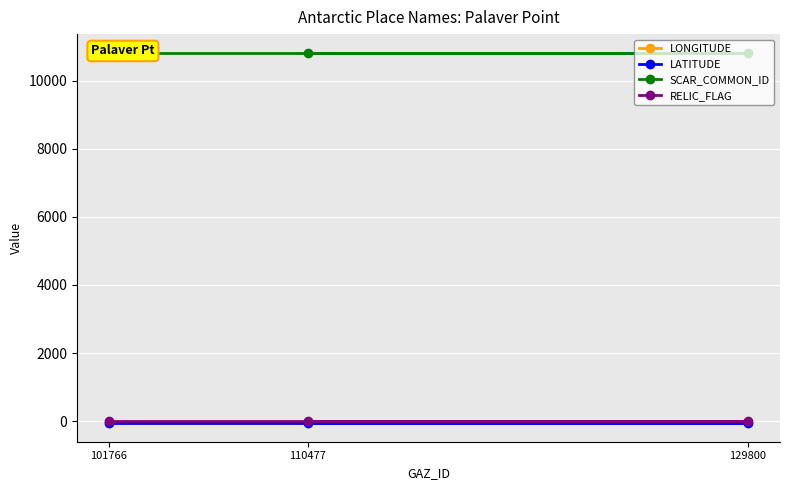

What is the smallest value displayed?

-64.2